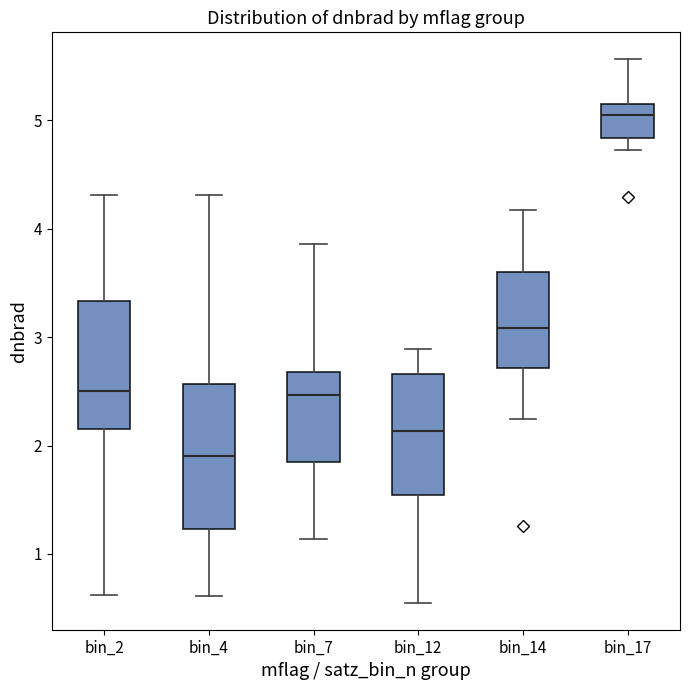

Reading left to right, transcribe this box plot: for each box, give where its median line is, the range the box spans, and where its two whiskers end, as read against the y-axis. The values are not printed on the chart, so give them approximately, as read against the axis.

bin_2: median 2.5, box 2.2 to 3.3, whiskers 0.6 to 4.3
bin_4: median 1.9, box 1.2 to 2.6, whiskers 0.6 to 4.3
bin_7: median 2.5, box 1.9 to 2.7, whiskers 1.1 to 3.9
bin_12: median 2.1, box 1.5 to 2.7, whiskers 0.6 to 2.9
bin_14: median 3.1, box 2.7 to 3.6, whiskers 2.2 to 4.2
bin_17: median 5.1 (just below the box's upper edge), box 4.8 to 5.1, whiskers 4.7 to 5.6